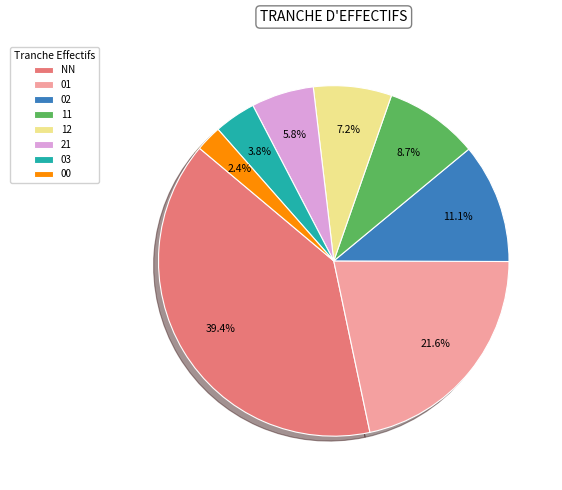

Is 02 the majority of the pie?

No